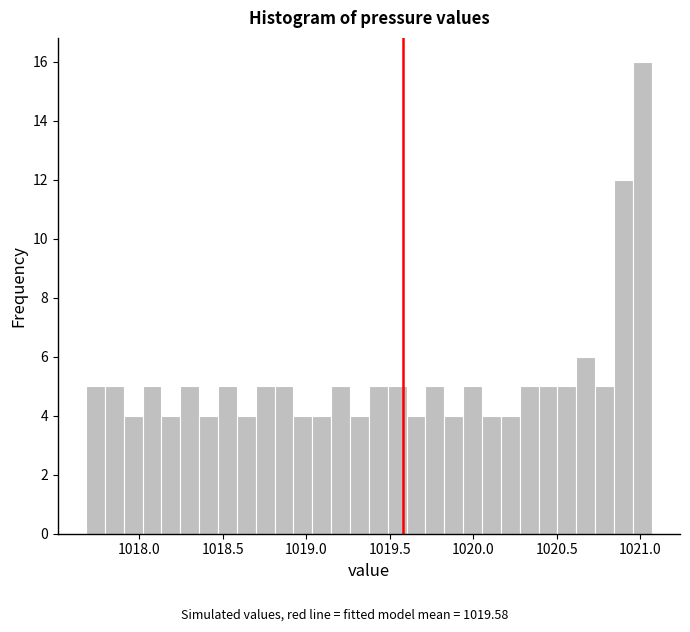

Read against the x-axis, roughly where is the centre of the tallest bar?

1021.00